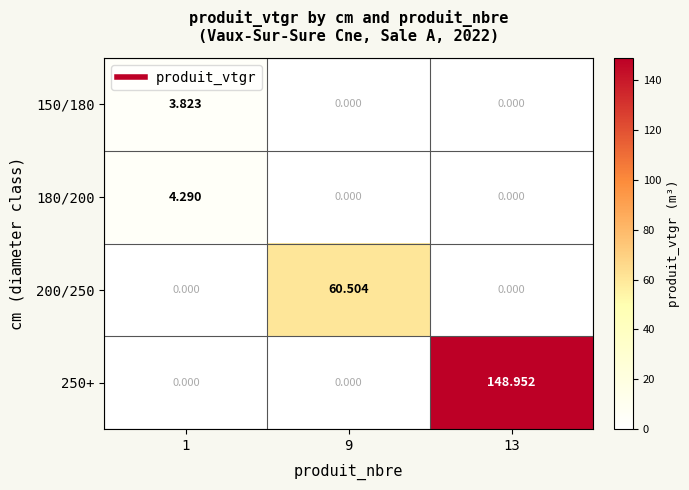

Is the value of 150/180 at 13 greater than the value of 250+ at 13?

No